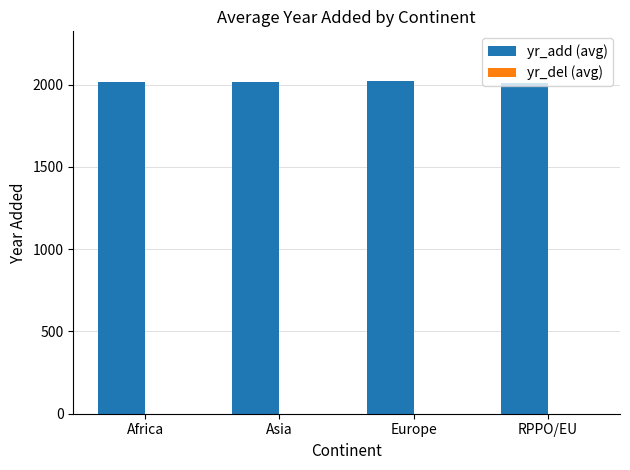

What is the value of the 2nd bar from the left?

2018.7